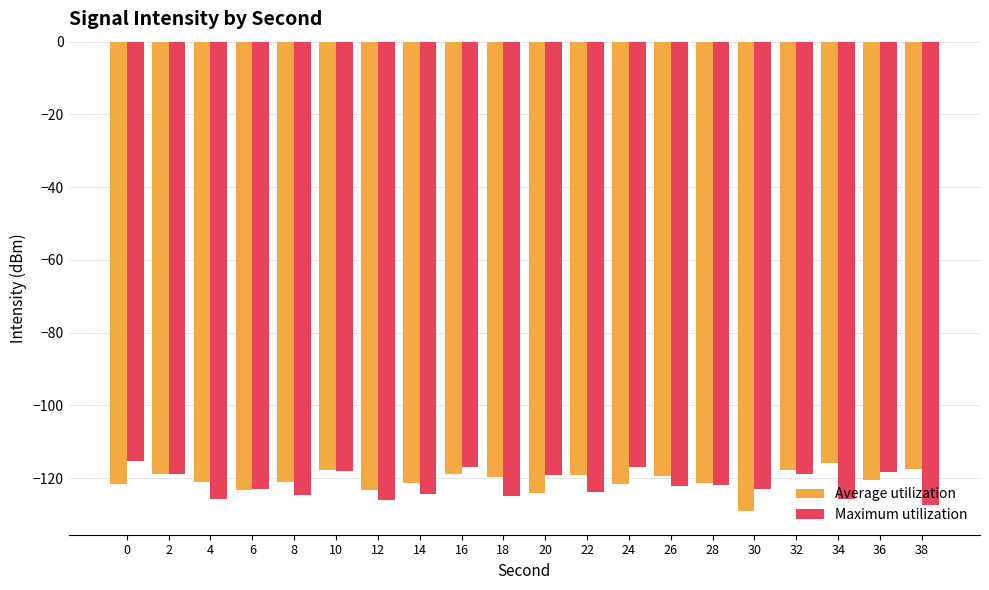

What is the value of the Maximum utilization bar at the 10th from the left?

-124.9